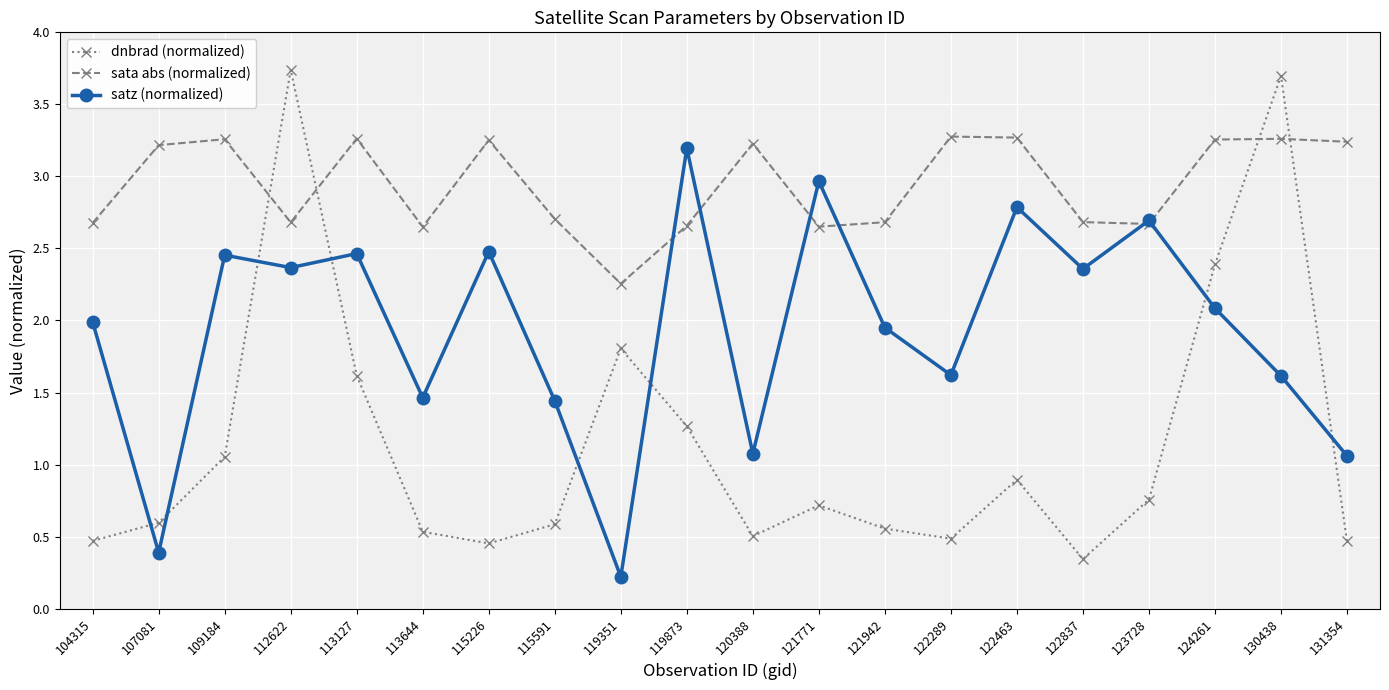

At which category does the chart reach its minimum across all series?

119351